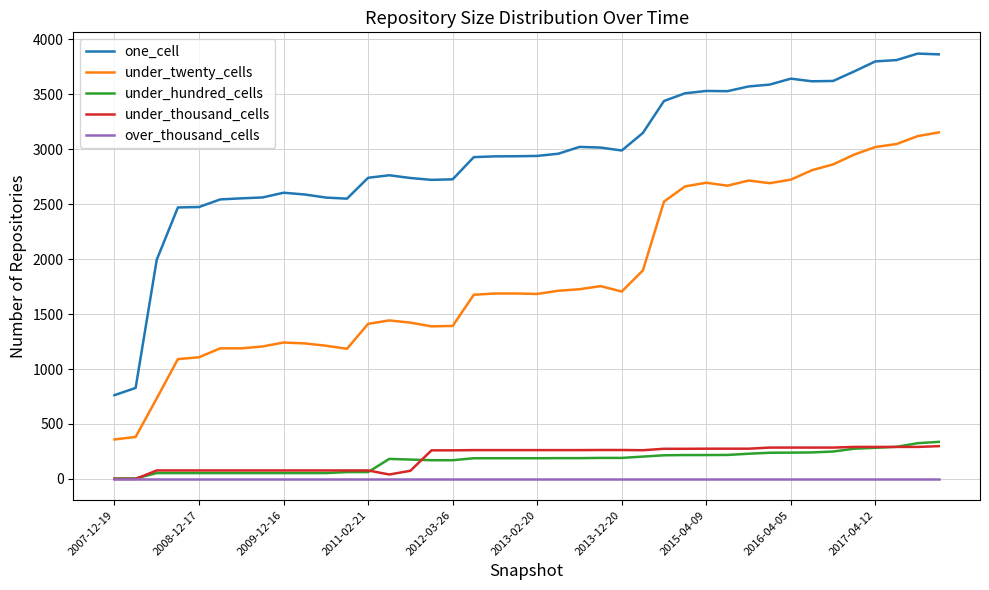

Which series has the widest spread of values?

one_cell